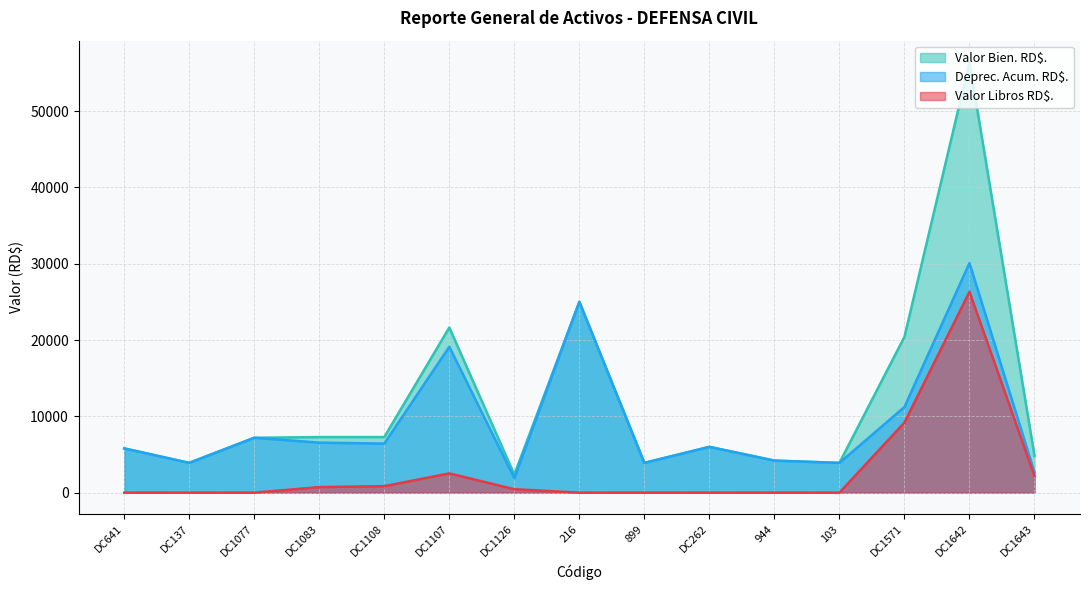

Rank the series by their maximum value, from lowest to highest.

Valor Libros RD$., Deprec. Acum. RD$., Valor Bien. RD$.